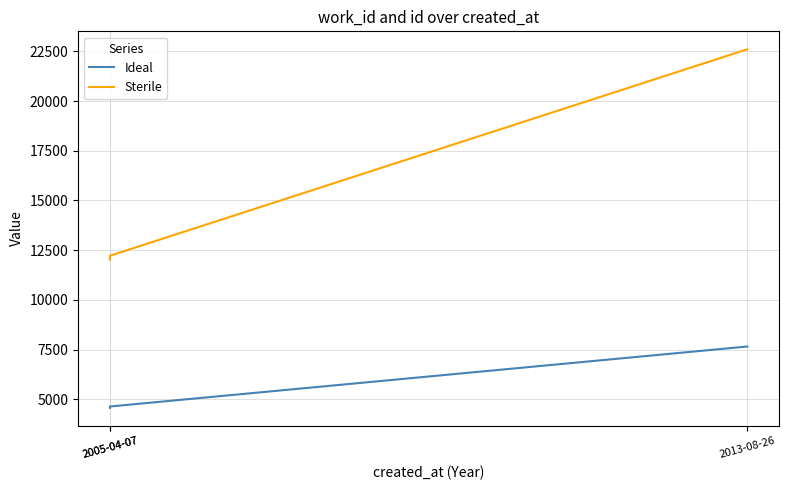

True or false: Sterile has a value of 12024 at 2005-04-07.

True